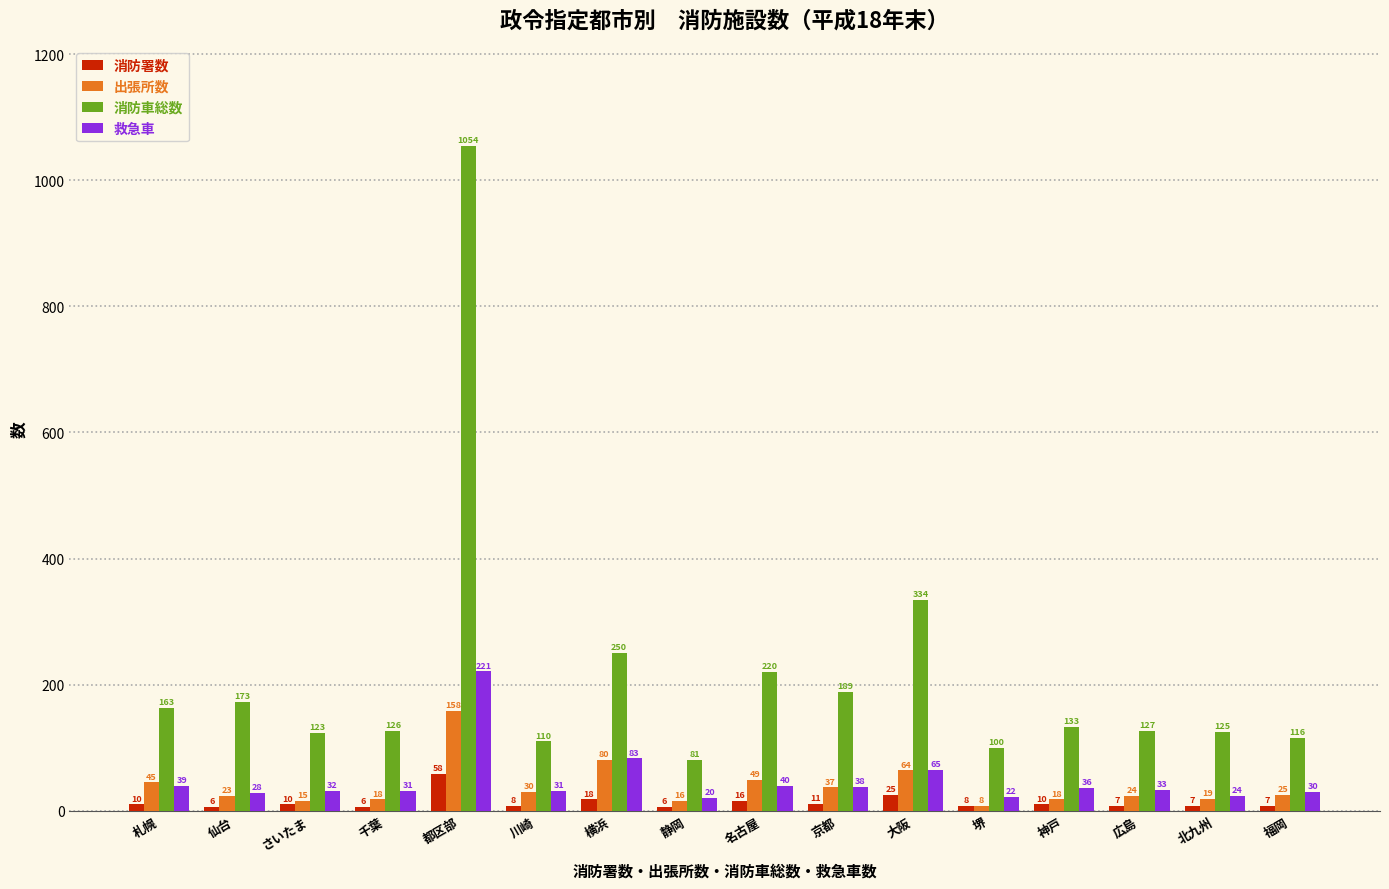

Which category has the highest value in the 出張所数 series?

都区部